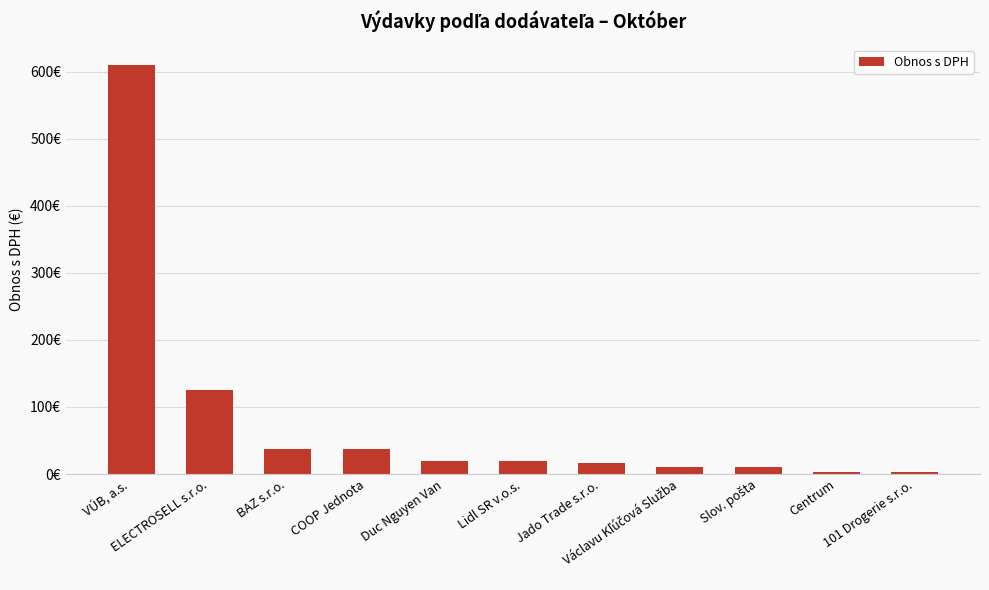

Are the bars horizontal?

No